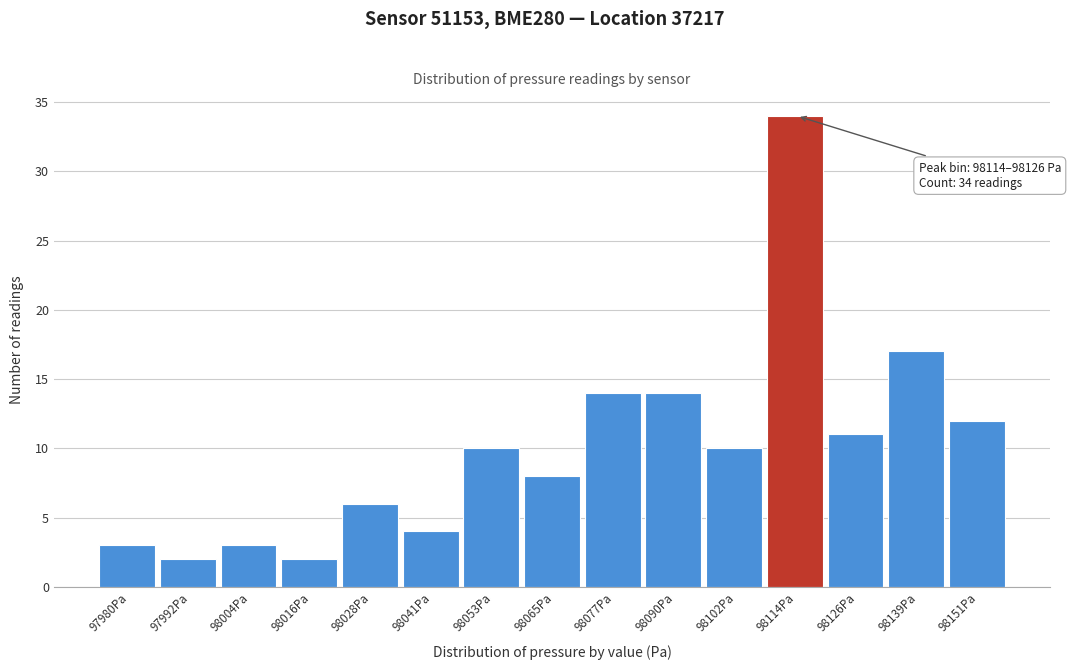

Reading right to left, list all the values displayed in this chart.

12	17	11	34	10	14	14	8	10	4	6	2	3	2	3